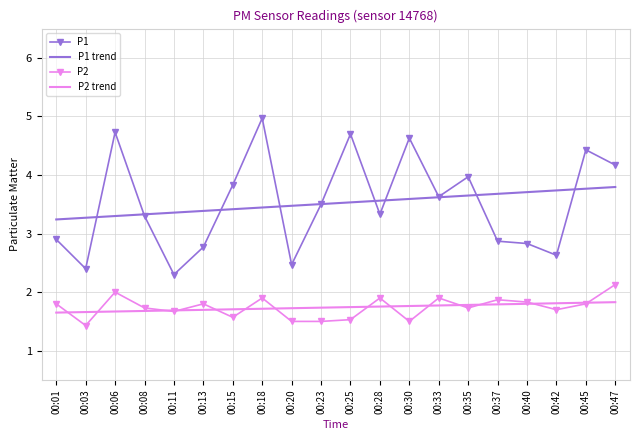

Which label corresponds to the largest value in the chart?

00:18